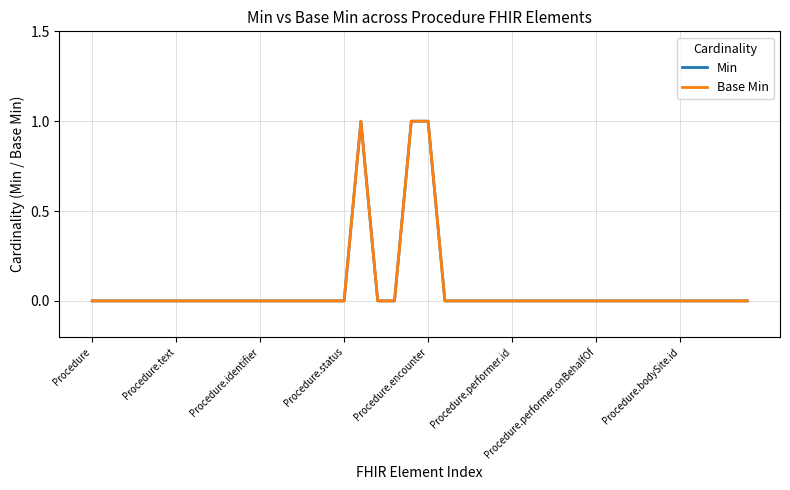

Reading right to left, extract all data points from this chart.

Min: 0	0	0	0	0	0	0	0	0	0	0	0	0	0	0	0	0	0	0	1	1	0	0	1	0	0	0	0	0	0	0	0	0	0	0	0	0	0	0	0
Base Min: 0	0	0	0	0	0	0	0	0	0	0	0	0	0	0	0	0	0	0	1	1	0	0	1	0	0	0	0	0	0	0	0	0	0	0	0	0	0	0	0